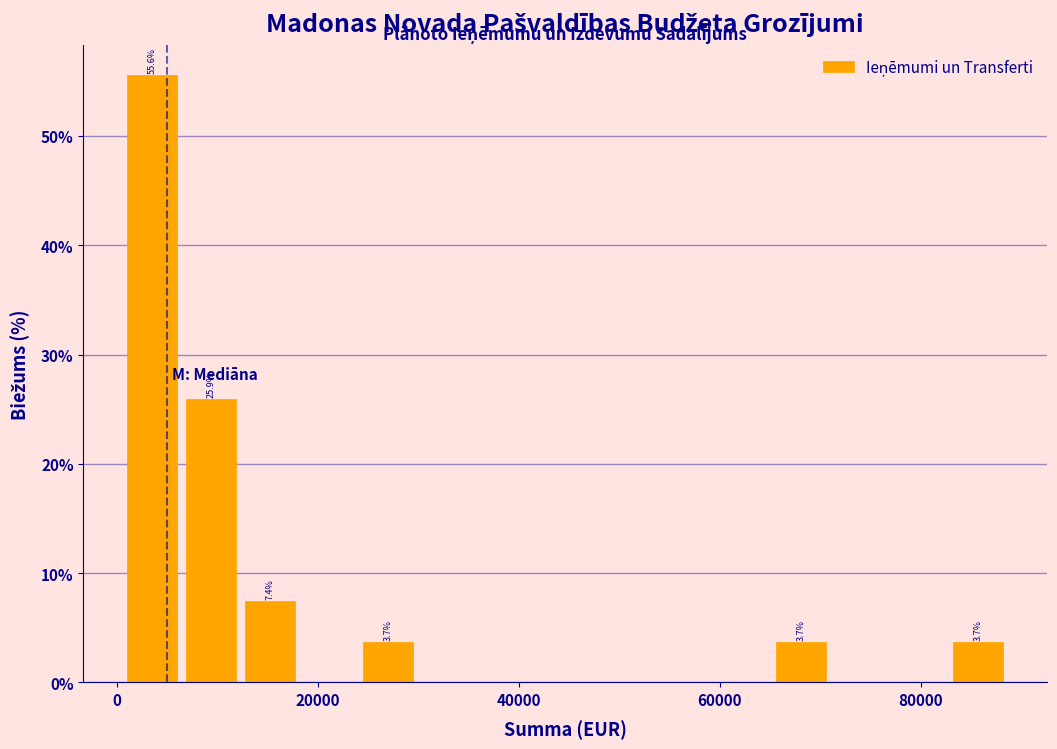

Around what value on the x-axis is the tallest bar? Give the approximate position of its centre, as read against the axis.

4000